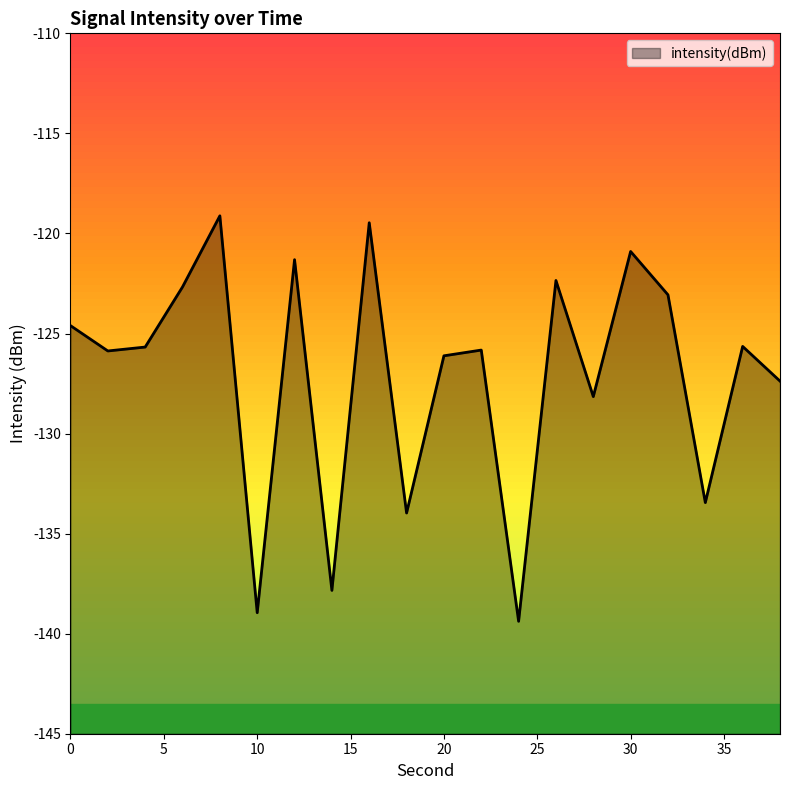

Reading right to left, extract all data points from this chart.

38=-127.4	36=-125.6	34=-133.5	32=-123.1	30=-120.9	28=-128.2	26=-122.4	24=-139.4	22=-125.8	20=-126.1	18=-134.0	16=-119.5	14=-137.8	12=-121.3	10=-139.0	8=-119.1	6=-122.7	4=-125.7	2=-125.9	0=-124.6